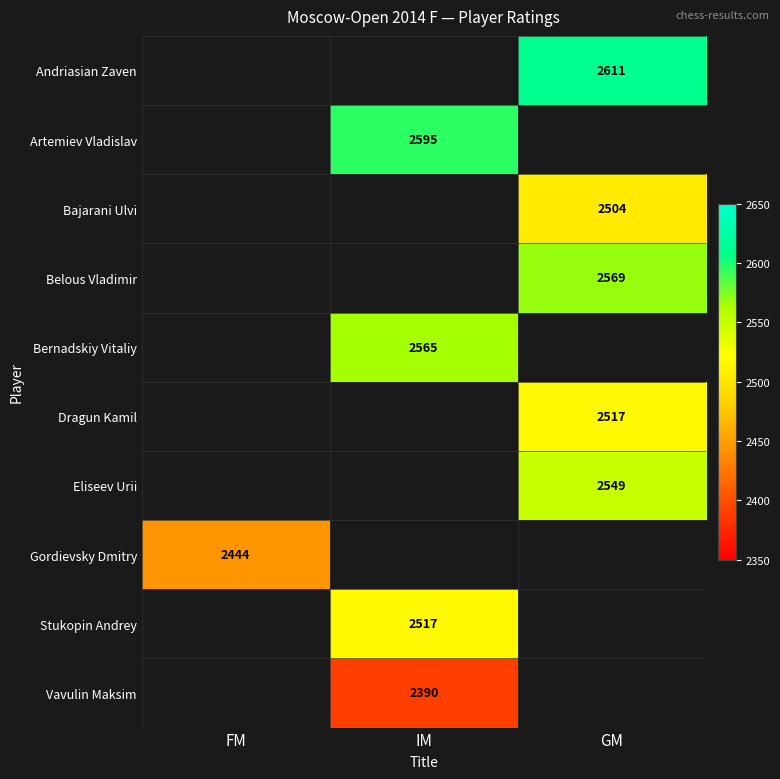

Is it true that Bajarani Ulvi equals 3940 at GM?

False